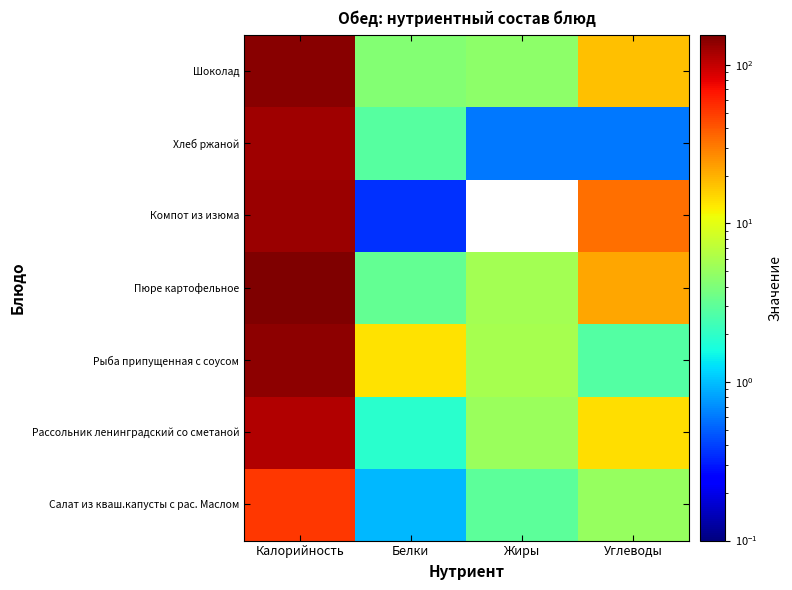

Rank the series by their maximum value, from lowest to highest.

Салат из кваш.капусты с рас. Маслом, Рассольник ленинградский со сметаной, Хлеб ржаной, Компот из изюма, Рыба припущенная с соусом, Шоколад, Пюре картофельное